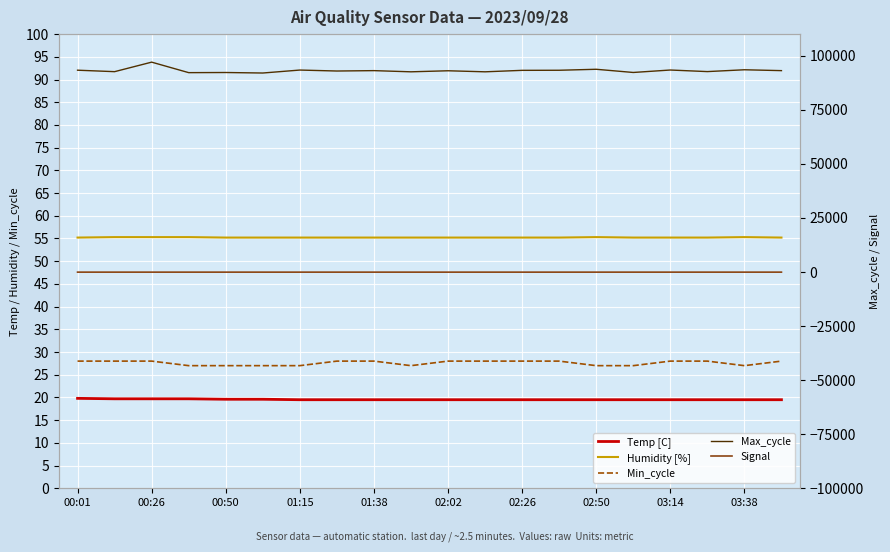

At which label does Min_cycle reach its peak?

00:01